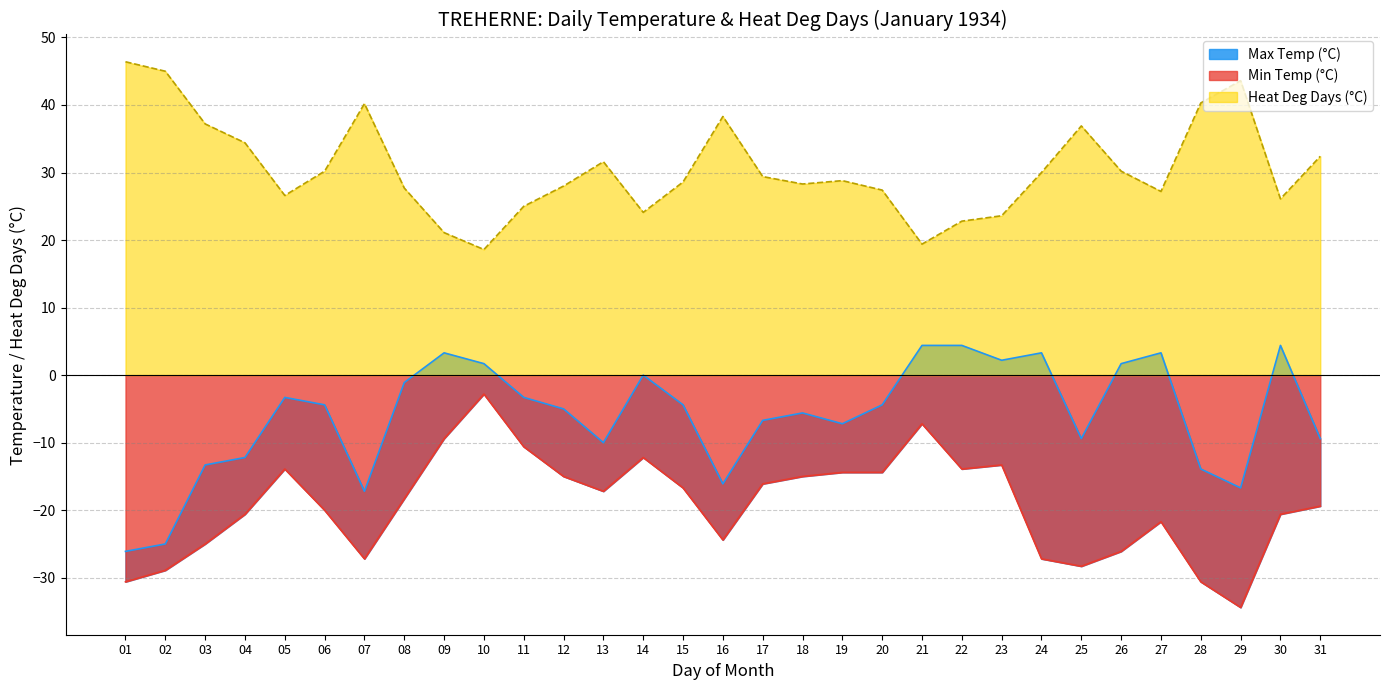

True or false: Min Temp (°C) and Heat Deg Days (°C) intersect in this chart.

False